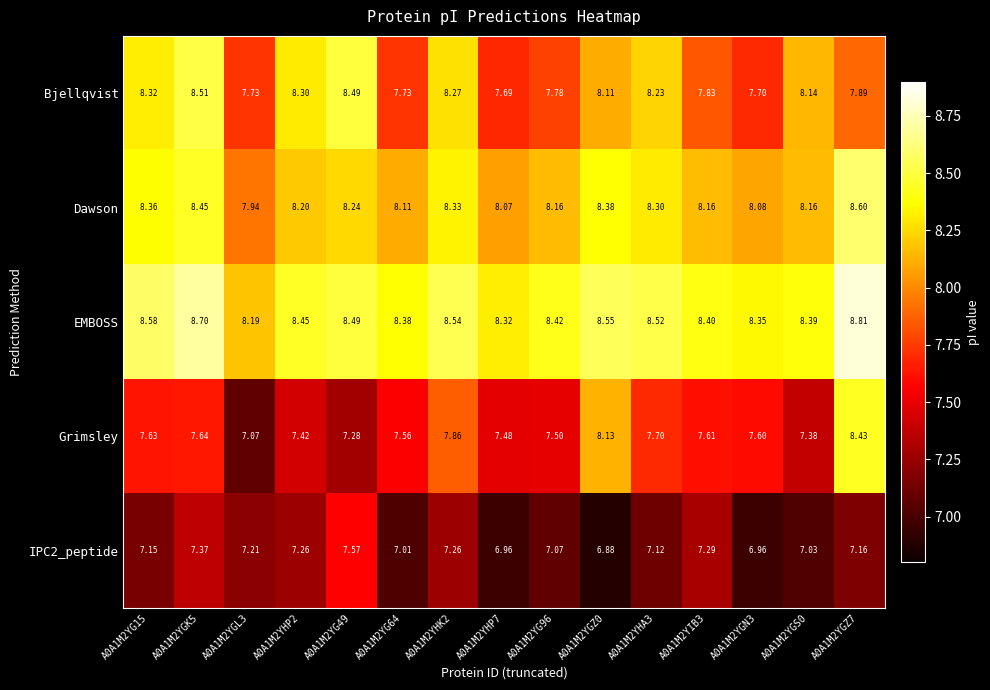

Is the value of Grimsley at A0A1M2YHK2 greater than the value of IPC2_peptide at A0A1M2YGZ0?

Yes